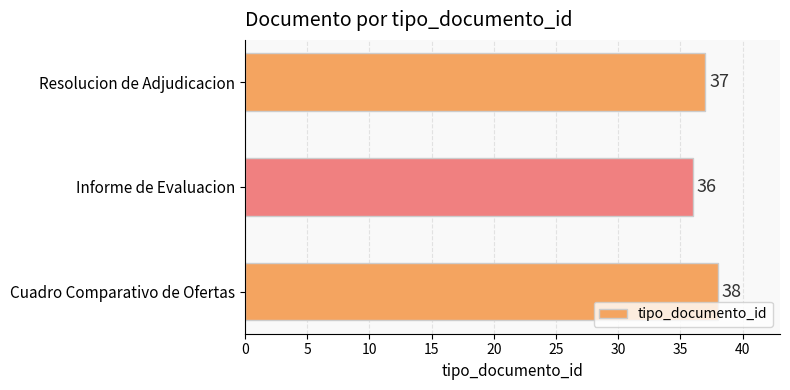

What is the minimum value shown in the chart?

36